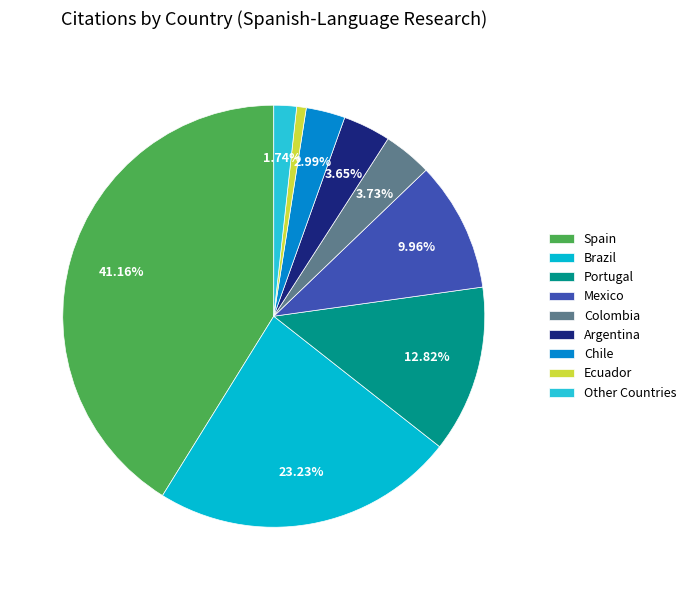

Is there any slice that represents more than half of the pie?

No